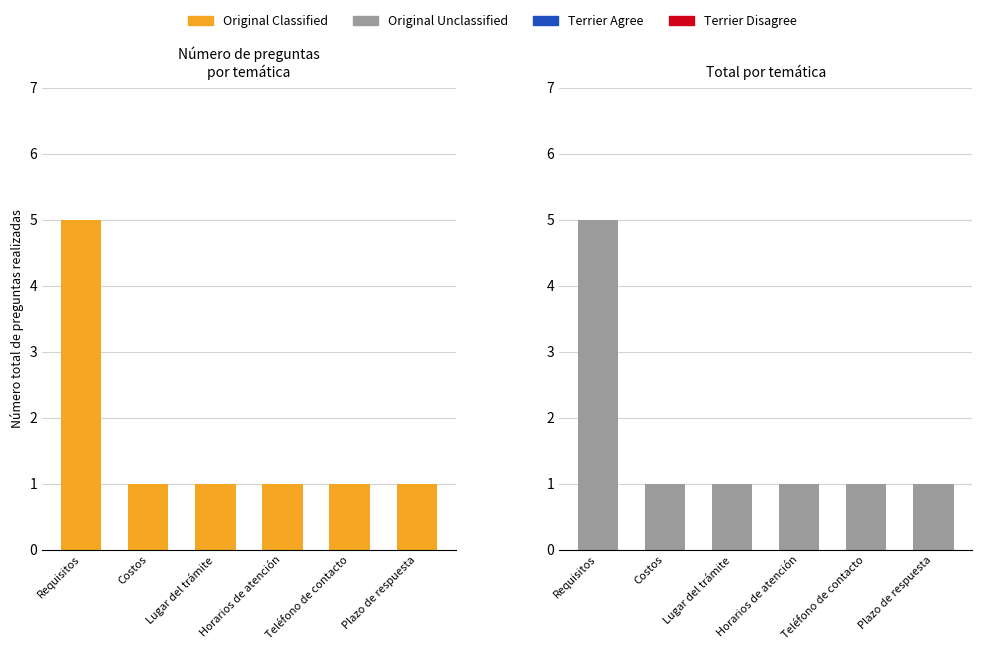

How many data points in Original Classified are above 1?

1